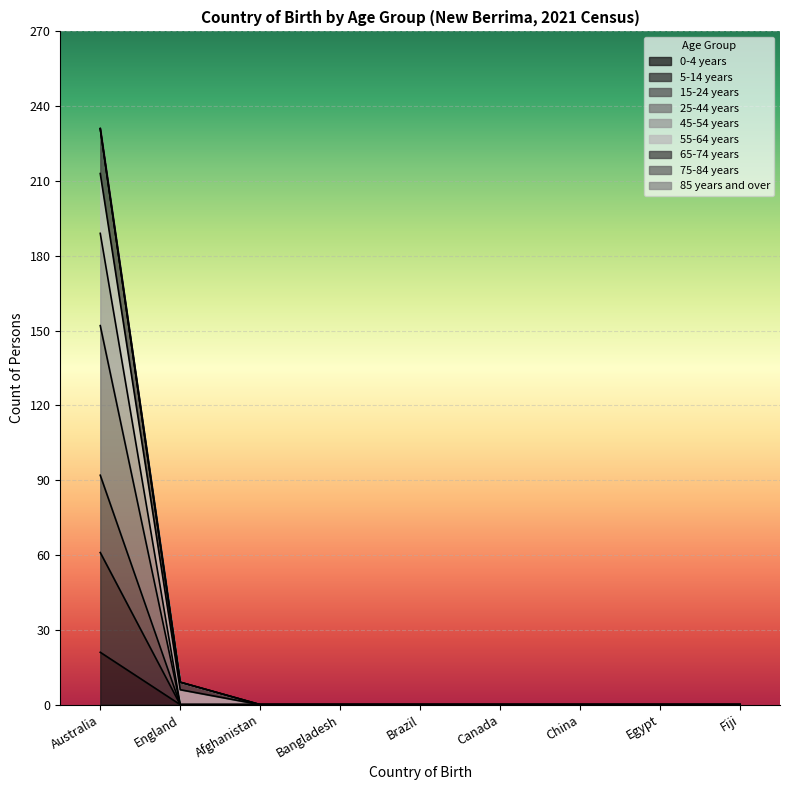

List the labels in order of 5-14 years value, largest first.

Australia, England, Afghanistan, Bangladesh, Brazil, Canada, China, Egypt, Fiji